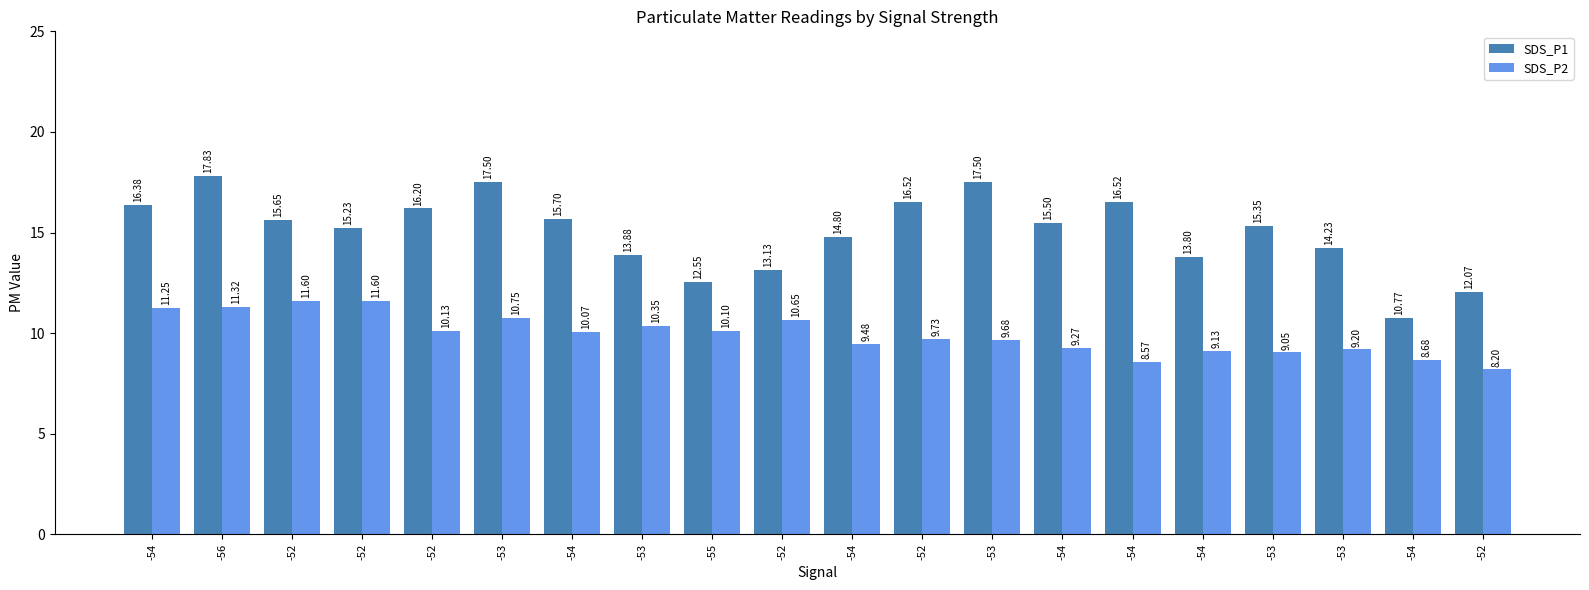

How many groups of bars are there?

20